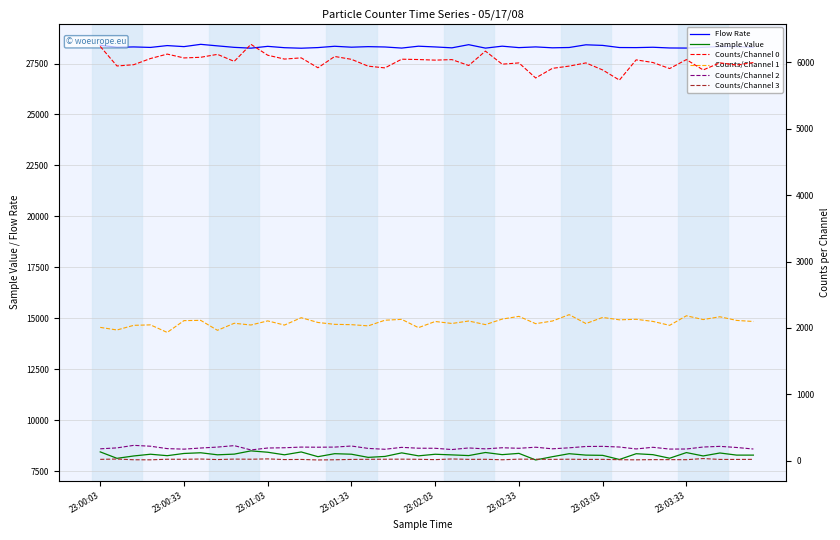

Count the number of categories in the chart.

40